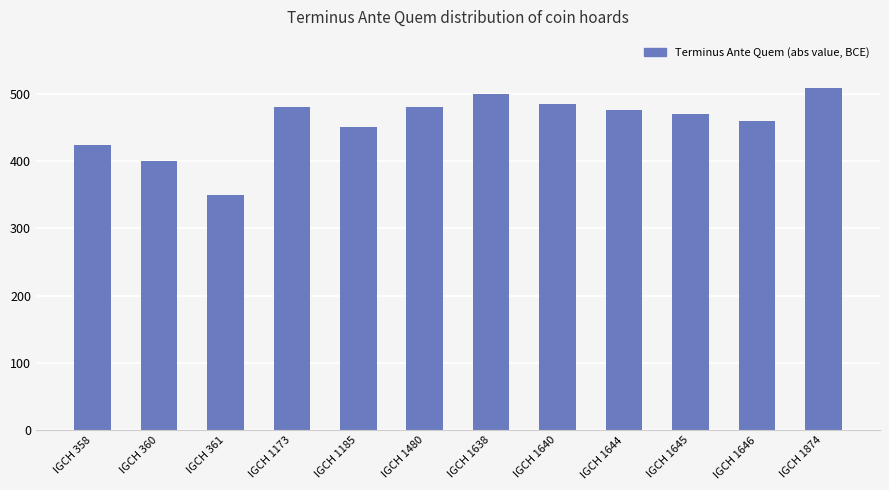

Which has a higher value, IGCH 1480 or IGCH 1644?

IGCH 1480